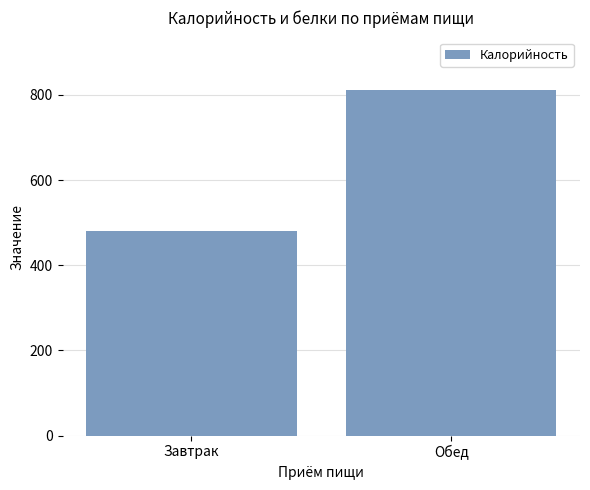

Approximately how many times larger is the value at Завтрак compared to Обед?

0.6